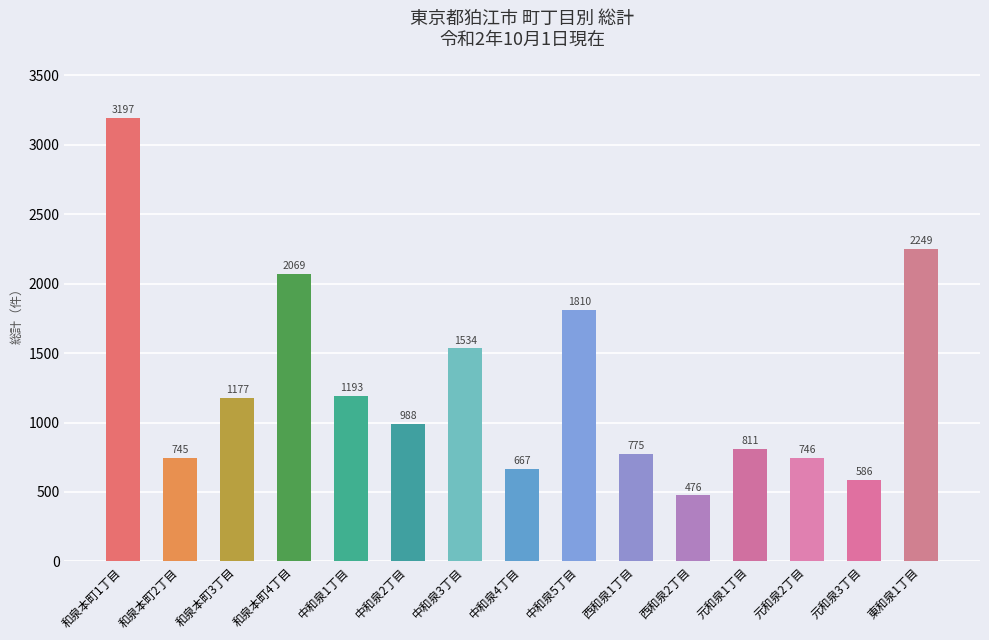

What is the difference between the second highest and minimum values?

1773